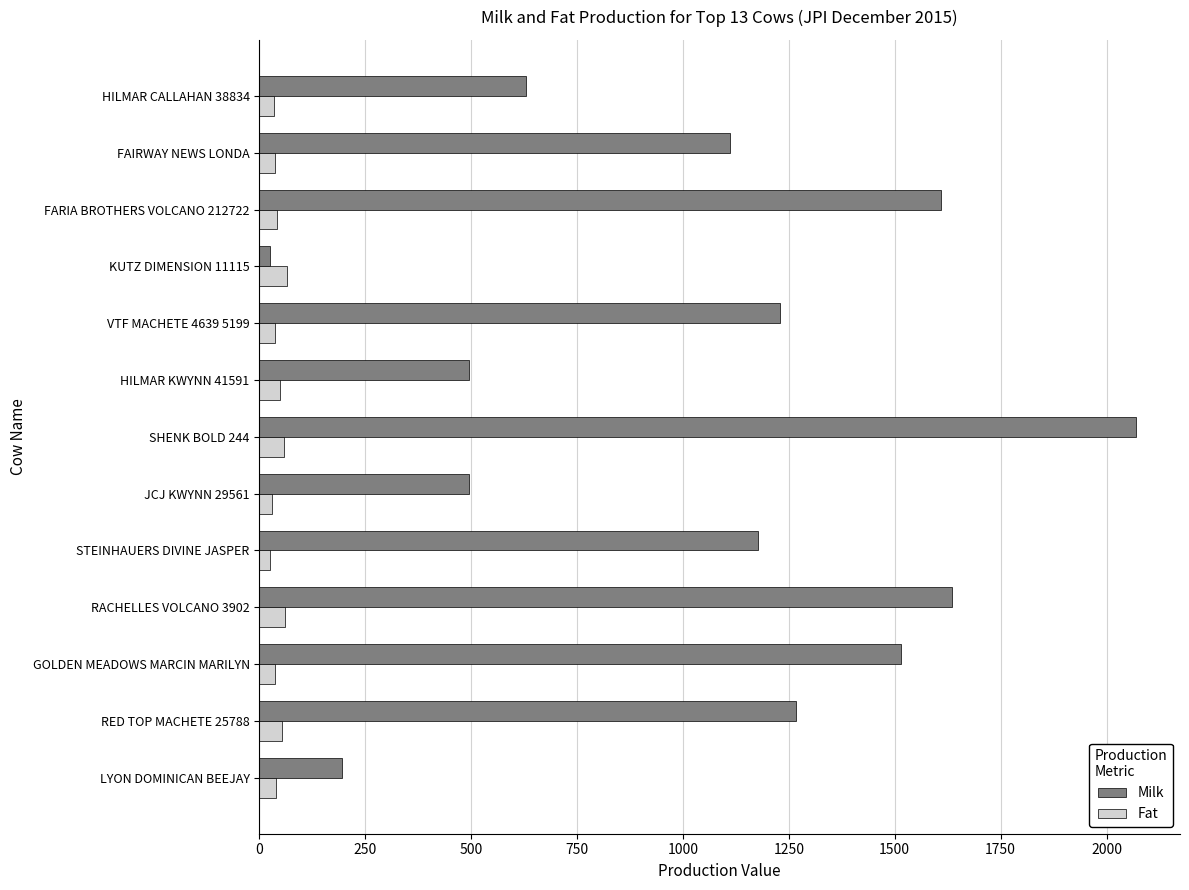

What is the average value of the Milk series?

1035